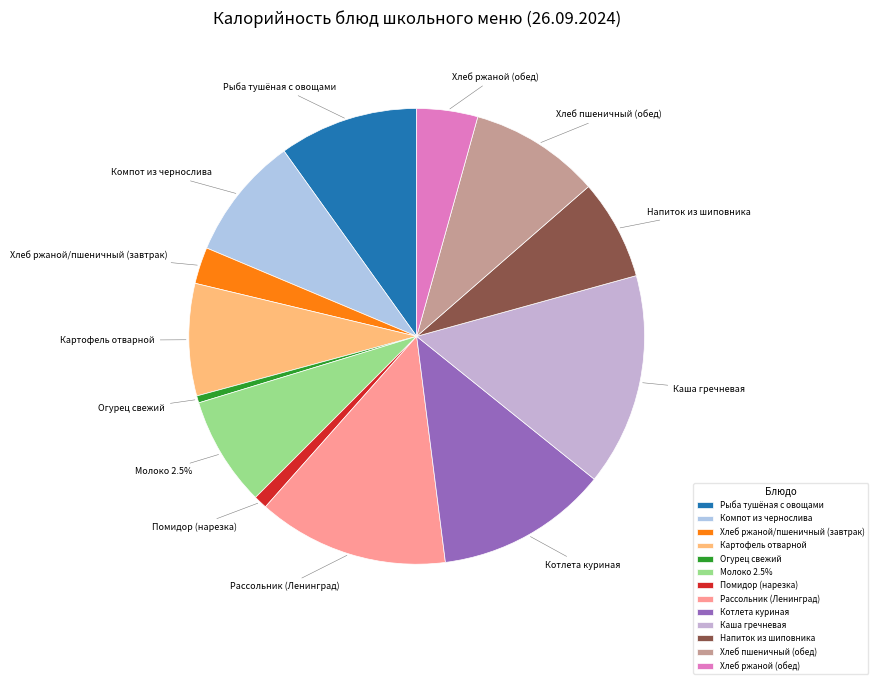

Which category has the biggest portion of the pie?

Каша гречневая